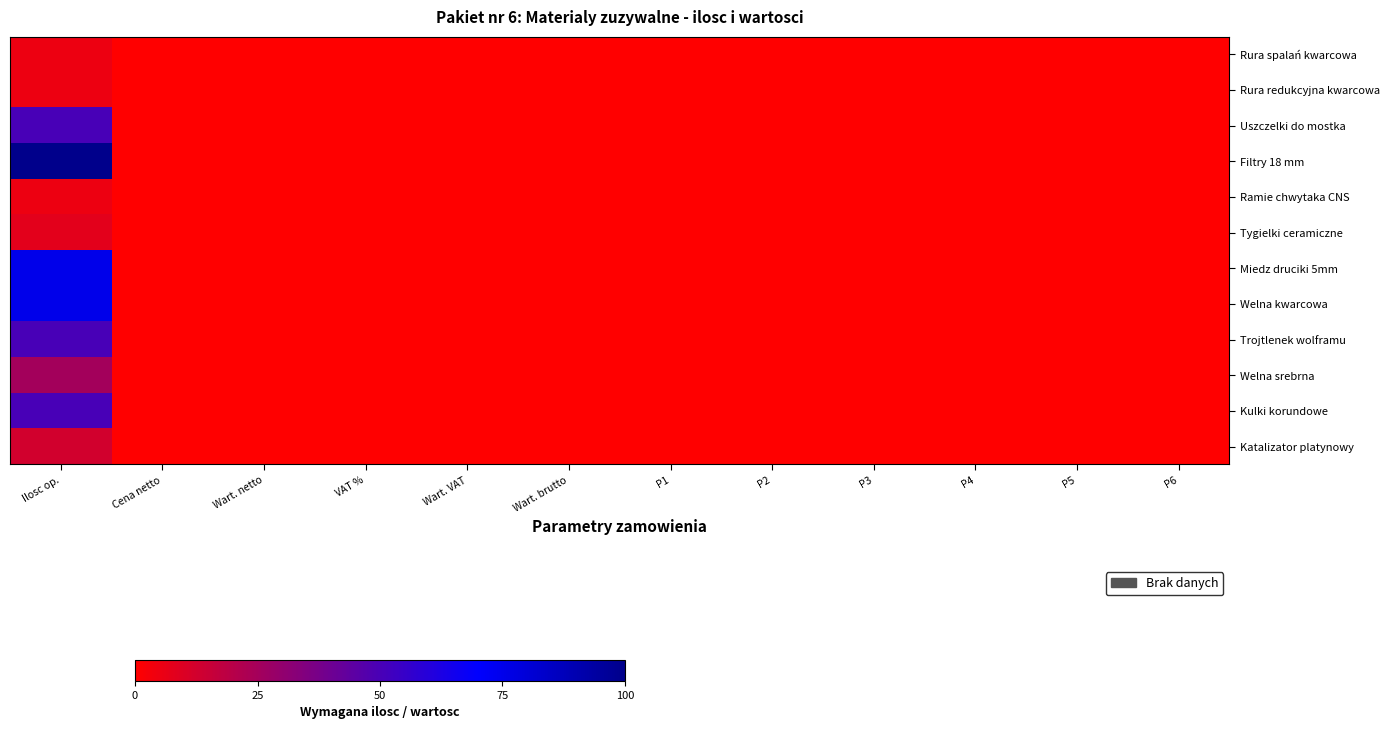

At which category is the sum across all series the highest?

Ilosc op.